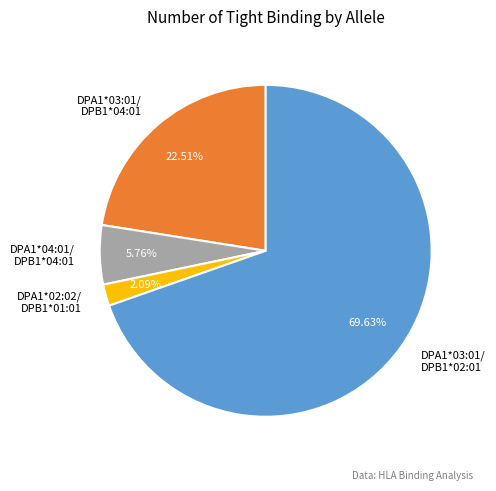

Is the sum of DPA1*03:01/ DPB1*04:01 and DPA1*03:01/ DPB1*02:01 greater than half?

Yes